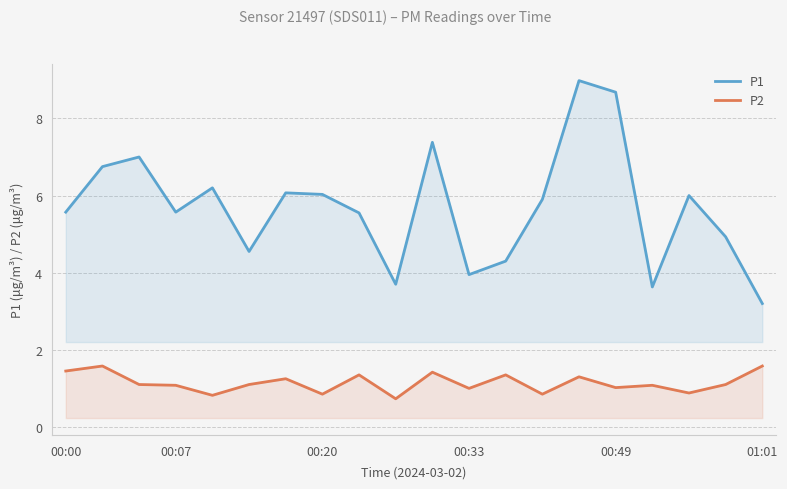

True or false: P2 and P1 cross at least once.

False